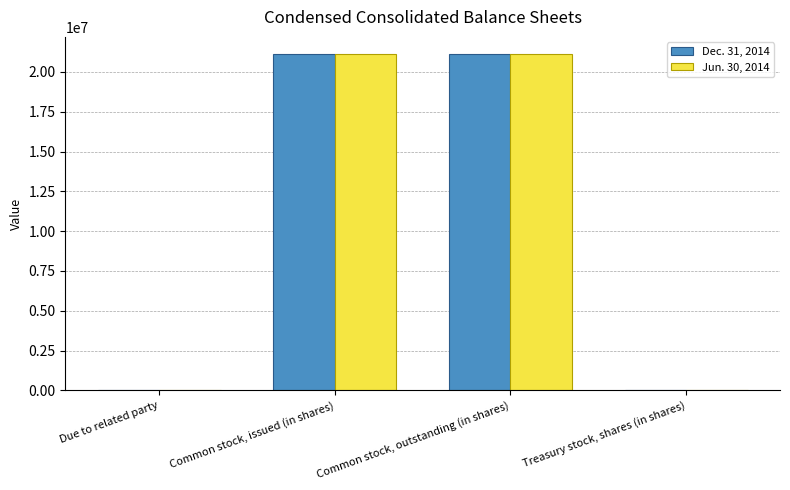

The Dec. 31, 2014 series shows 28318061 at Common stock, issued (in shares). True or false?

False